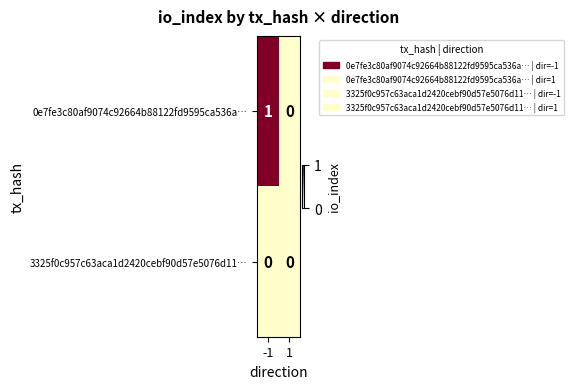

Between -1 and 1, which series saw the biggest shift?

0e7fe3c80af9074c92664b88122fd9595ca536a…